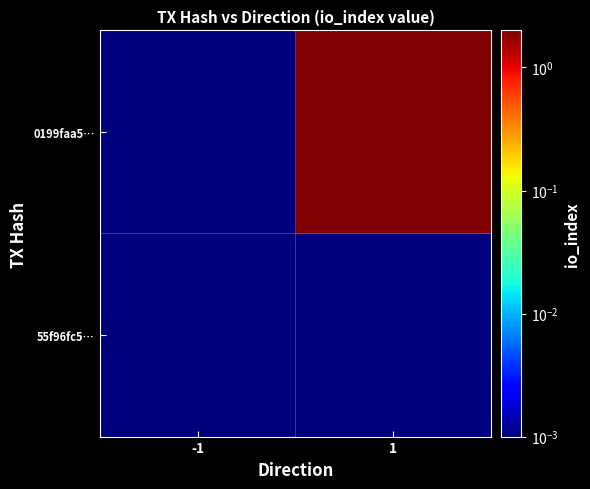

Rank the series at -1 from lowest to highest value.

55f96fc5…, 0199faa5…